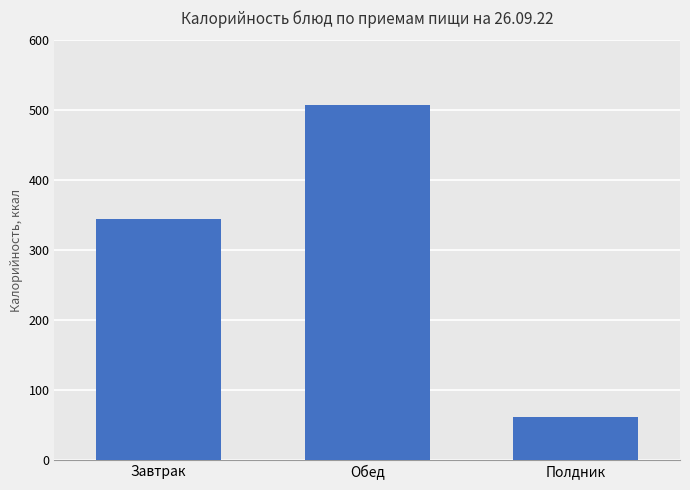

Reading right to left, extract all data points from this chart.

62	508	344